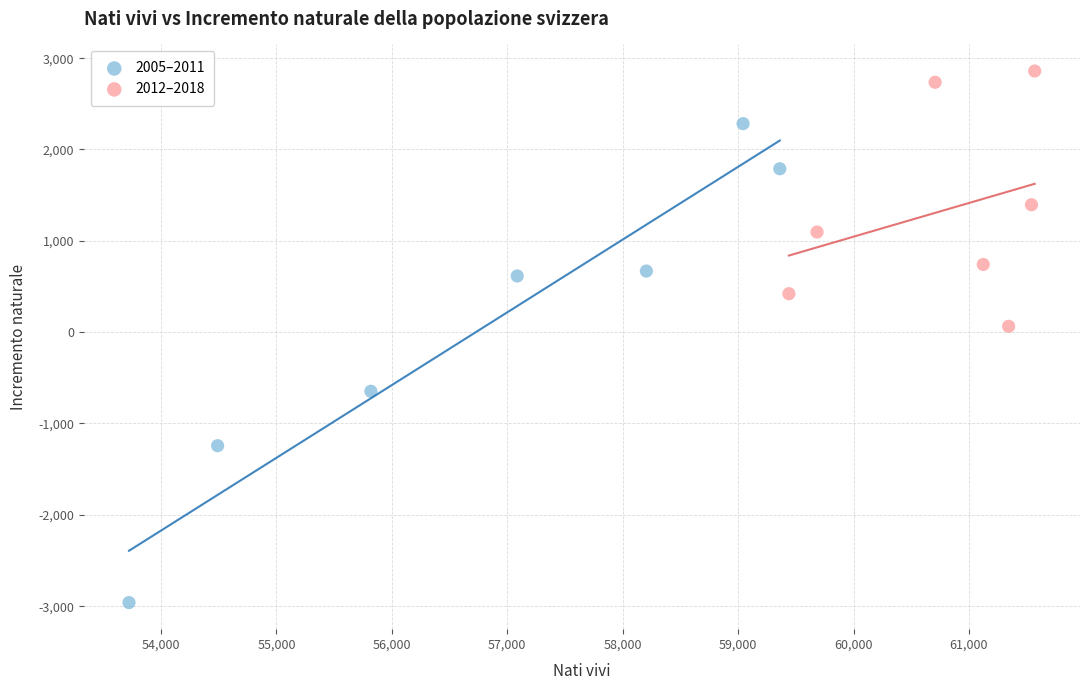

Which series has the widest spread of Y values?

2005–2011